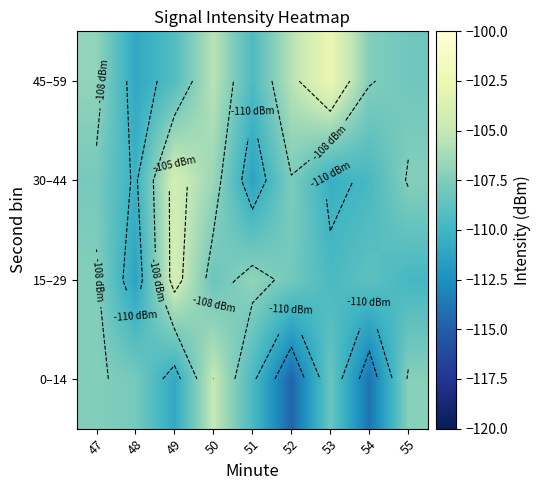

At which category does the chart reach its minimum across all series?

52